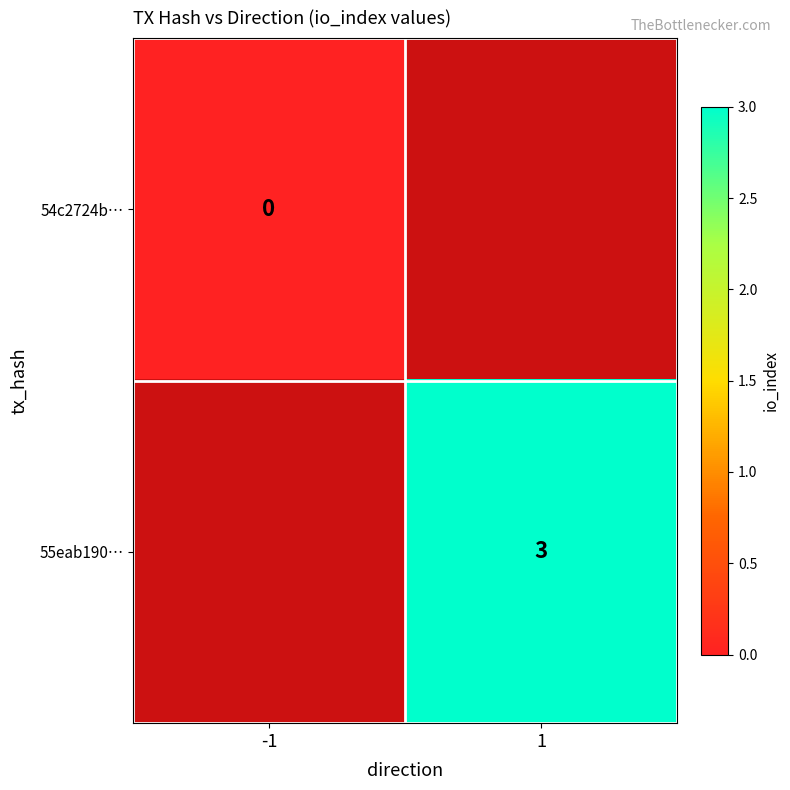

The value of 55eab190… at 1 is 5. True or false?

False